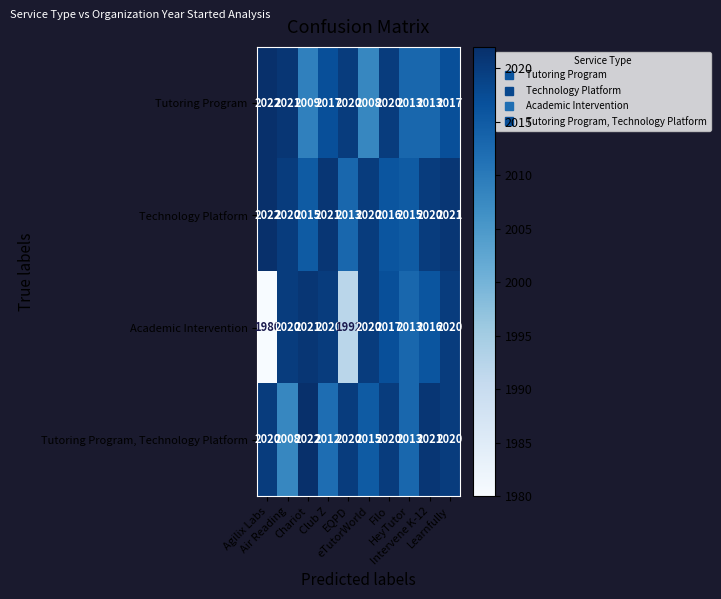

List the series in order of their overall mean, lowest first.

Academic Intervention, Tutoring Program, Tutoring Program, Technology Platform, Technology Platform